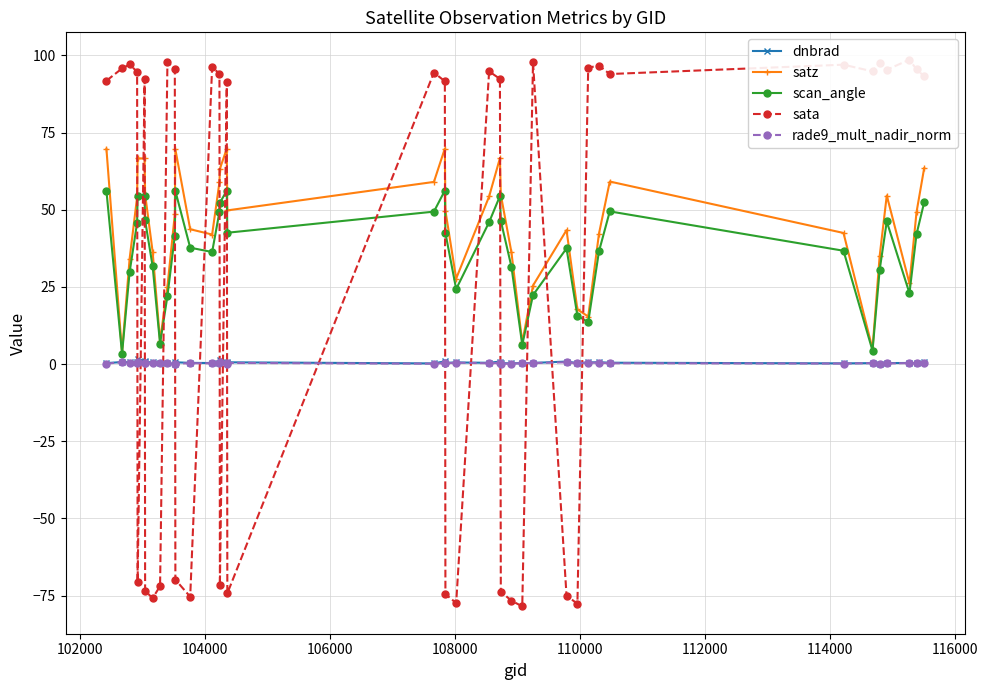

Reading left to right, transcribe all the data shown in this chart.

dnbrad: 0.3	0.7	0.6	0.7	1.7	0.9	0.7	0.6	0.4	0.2	0.2	0.6	0.4	0.4	0.4	1.4	0.4	0.6	0.2	0.9	0.4	0.5	0.4	0.8	0.3	0.2	0.3	0.4	0.8	0.3	0.5	0.6	0.5	0.2	0.3	0.2	0.3	0.4	0.3	0.6
satz: 69.8	3.8	34.1	54.2	66.6	66.6	55.1	36.5	7.5	25.1	48.6	69.6	43.7	42.0	59.0	63.3	69.8	49.8	59.0	69.9	49.7	27.7	54.3	66.7	54.9	36.2	7.1	25.5	43.4	17.7	15.4	42.3	59.2	42.5	4.9	35.0	54.6	26.2	49.2	63.5
scan_angle: 56.2	3.4	29.8	45.9	54.4	54.4	46.5	31.7	6.6	22.1	41.6	56.1	37.7	36.3	49.4	52.3	56.2	42.6	49.4	56.2	42.5	24.3	46.0	54.4	46.4	31.5	6.3	22.4	37.5	15.7	13.6	36.5	49.5	36.7	4.4	30.5	46.2	23.0	42.1	52.4
sata: 91.8	95.8	97.1	94.7	-70.6	92.3	-73.4	-75.8	-71.9	97.9	95.6	-69.8	-75.4	96.4	94.0	-71.7	91.5	-74.3	94.5	91.7	-74.5	-77.4	94.8	92.4	-73.7	-76.6	-78.5	97.8	-75.0	-77.6	96.1	96.7	94.0	97.0	94.9	97.7	95.4	98.6	95.5	93.3
rade9_mult_nadir_norm: 0.1	0.7	0.5	0.5	0.7	0.5	0.3	0.4	0.4	0.2	0.1	0.2	0.3	0.3	0.3	0.6	0.2	0.4	0.1	0.4	0.3	0.5	0.3	0.4	0.2	0.2	0.3	0.4	0.6	0.3	0.5	0.5	0.3	0.2	0.3	0.1	0.2	0.4	0.2	0.3